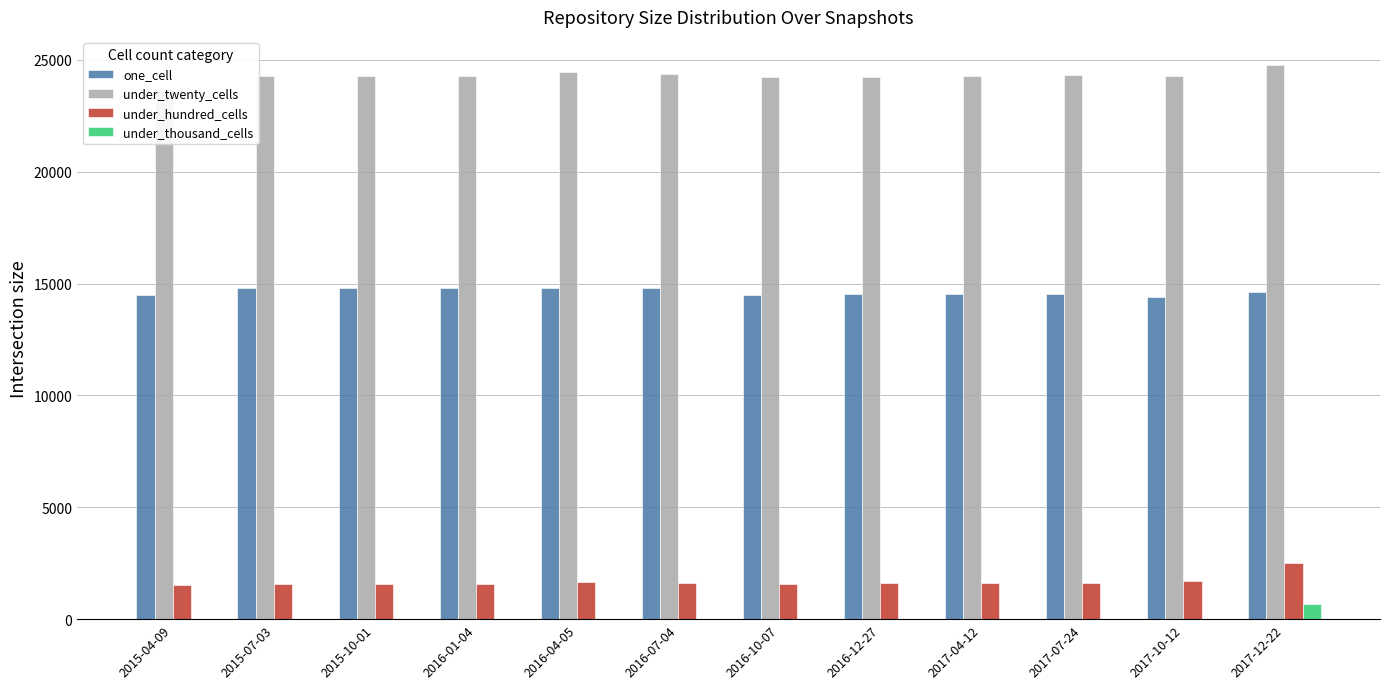

How many values in under_thousand_cells are above zero?

2